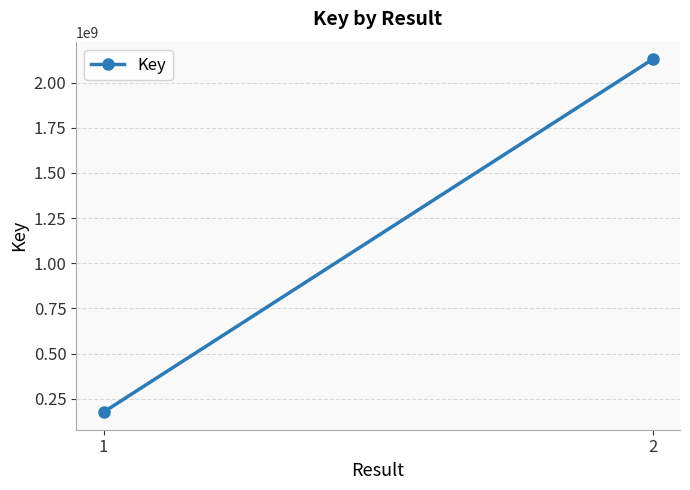

Reading left to right, extract all data points from this chart.

1=176596121	2=2128808557